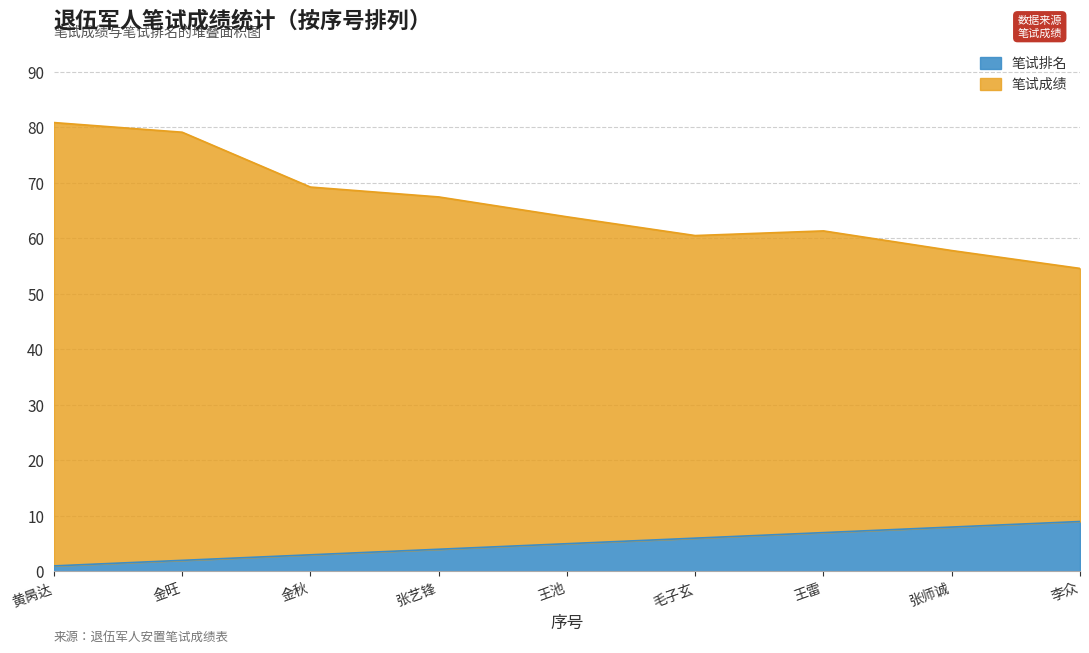

What are all the series names shown in the legend?

笔试排名, 笔试成绩